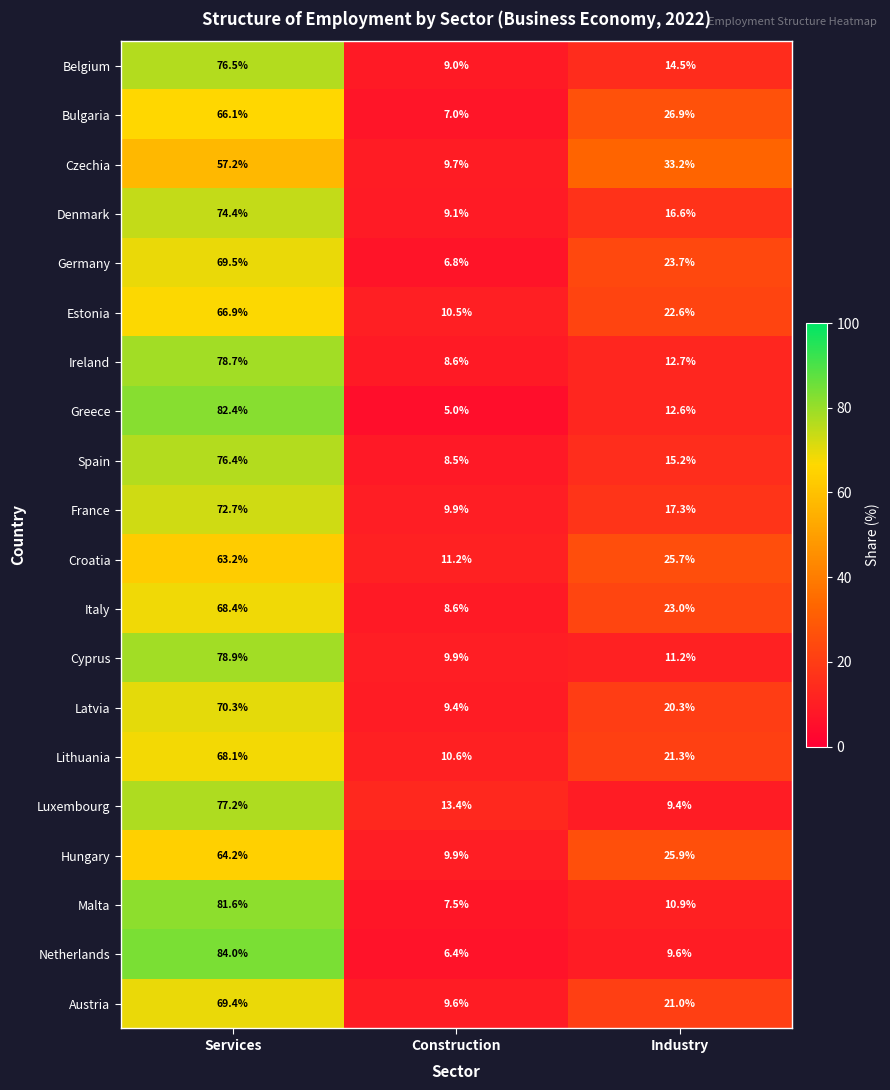

At how many categories does at least one series exceed 49?

1